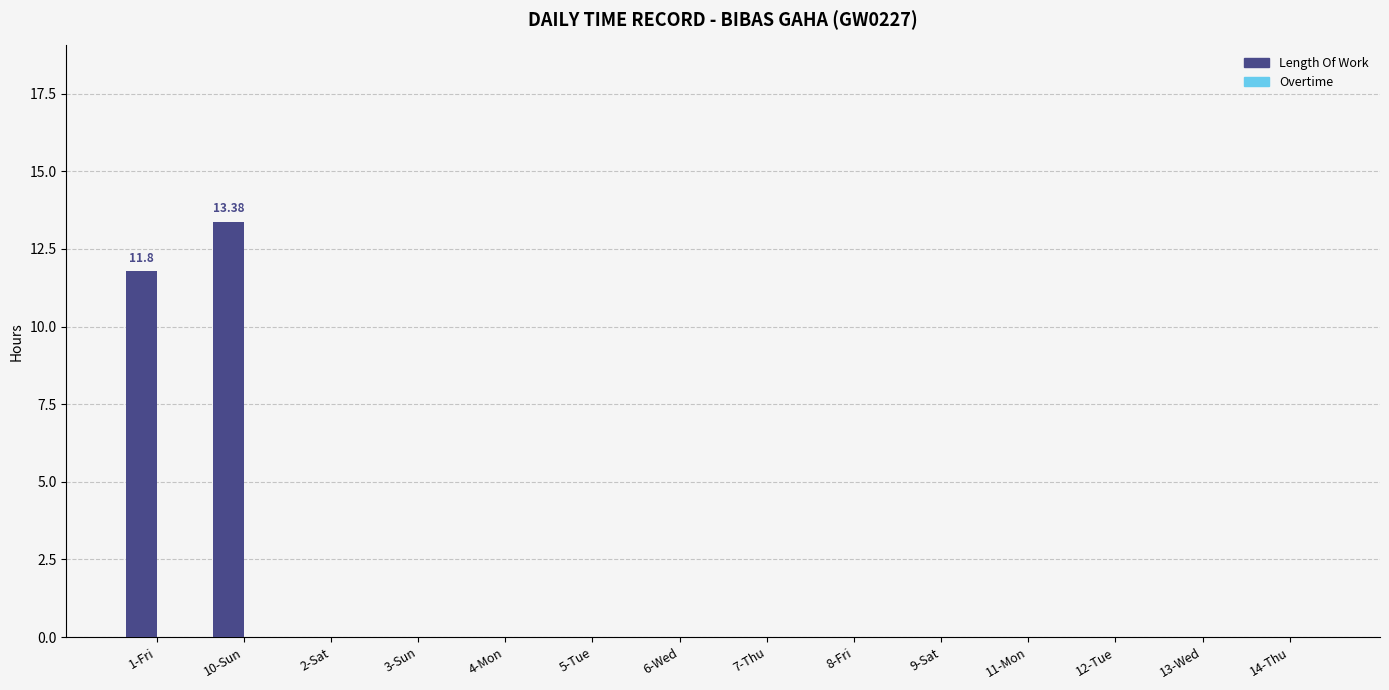

What is the change in value from 1-Fri to 5-Tue?

-11.8